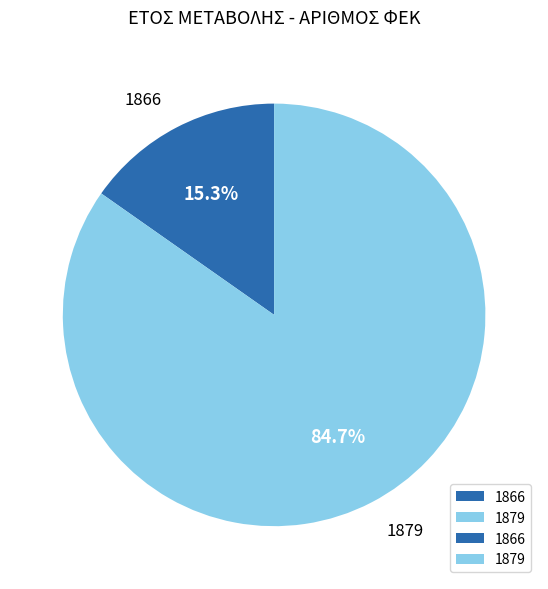

True or false: 1879 accounts for 71% of the total.

False